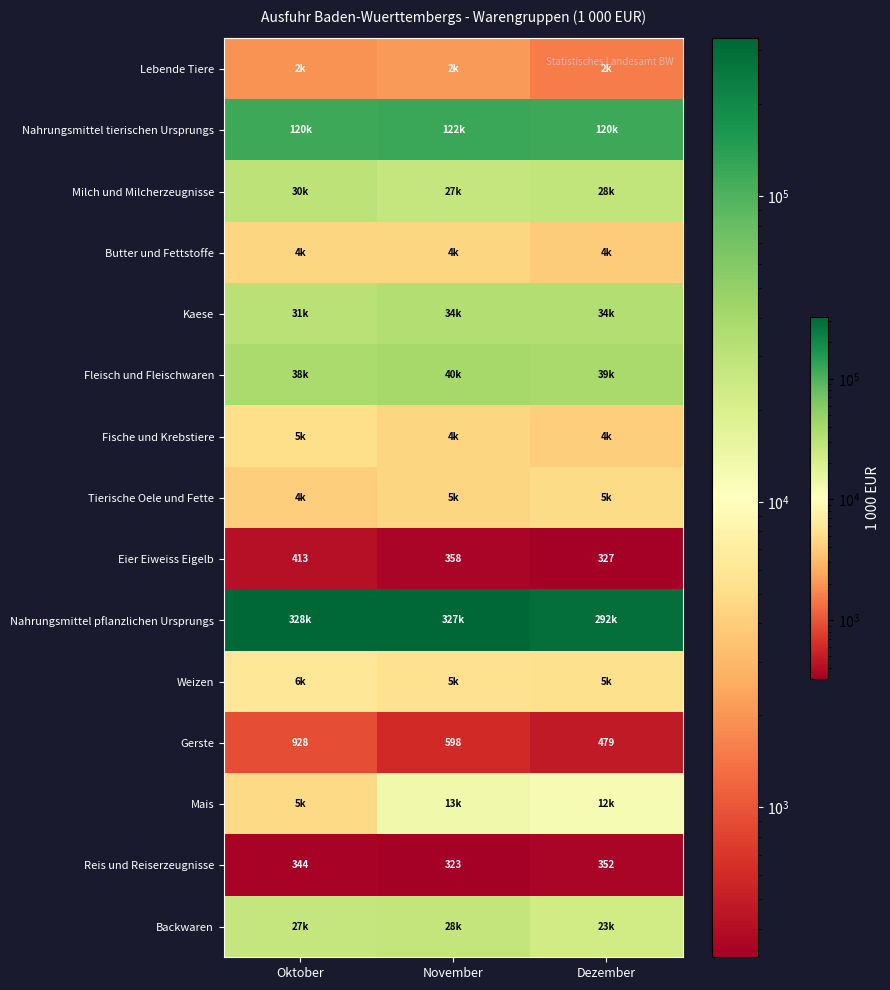

At which category does the chart reach its peak across all series?

Oktober